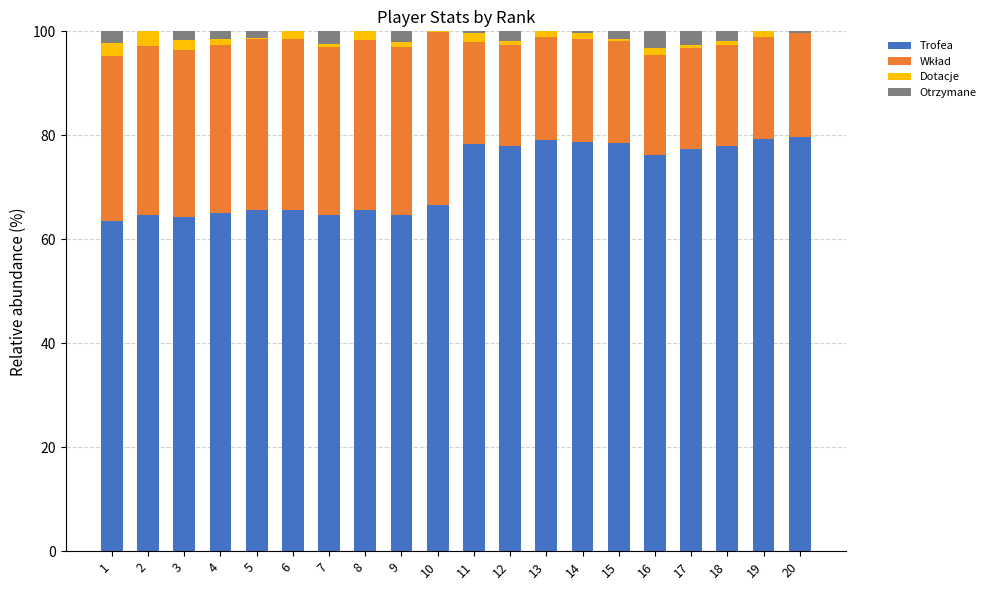

The value of Trofea at 10 is 102.6. True or false?

False